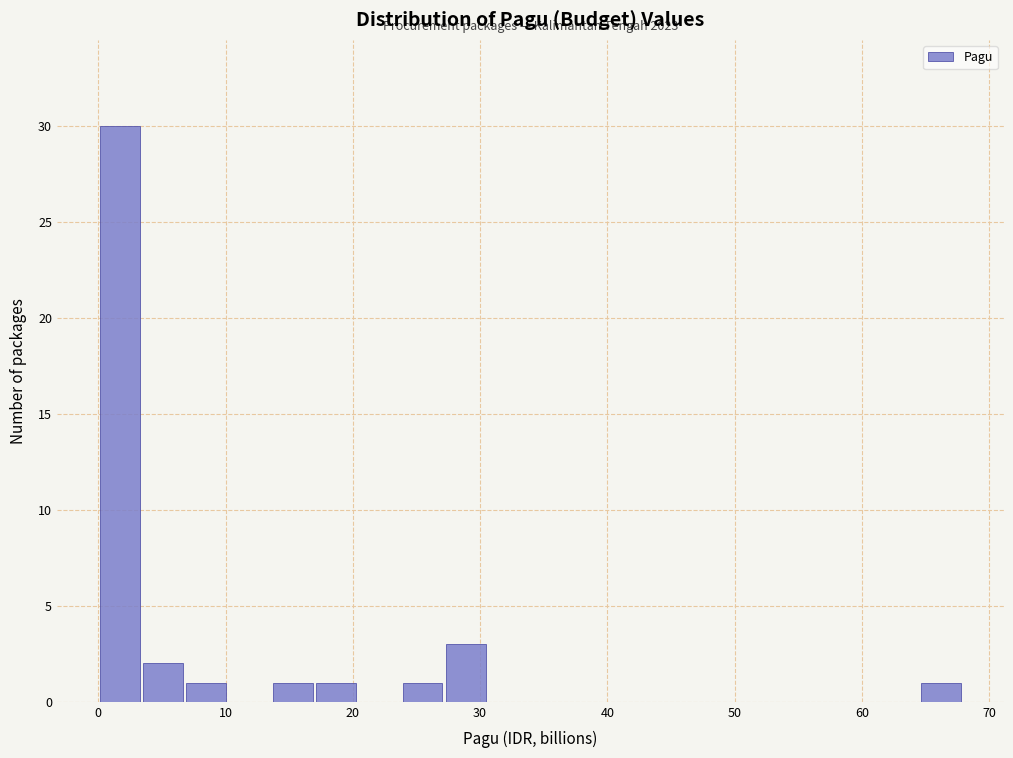

Read against the x-axis, roughly where is the centre of the tallest bar?

2